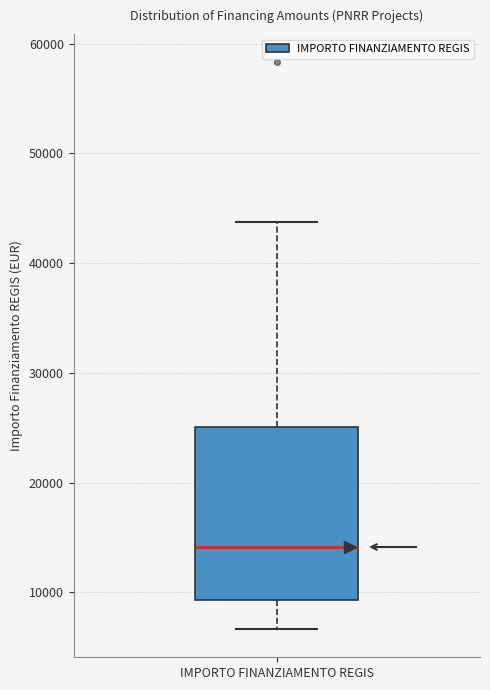

Where does the median line of the box for IMPORTO FINANZIAMENTO REGIS sit on the y-axis? The values are not printed on the chart, so give them approximately, as read against the axis.

14000